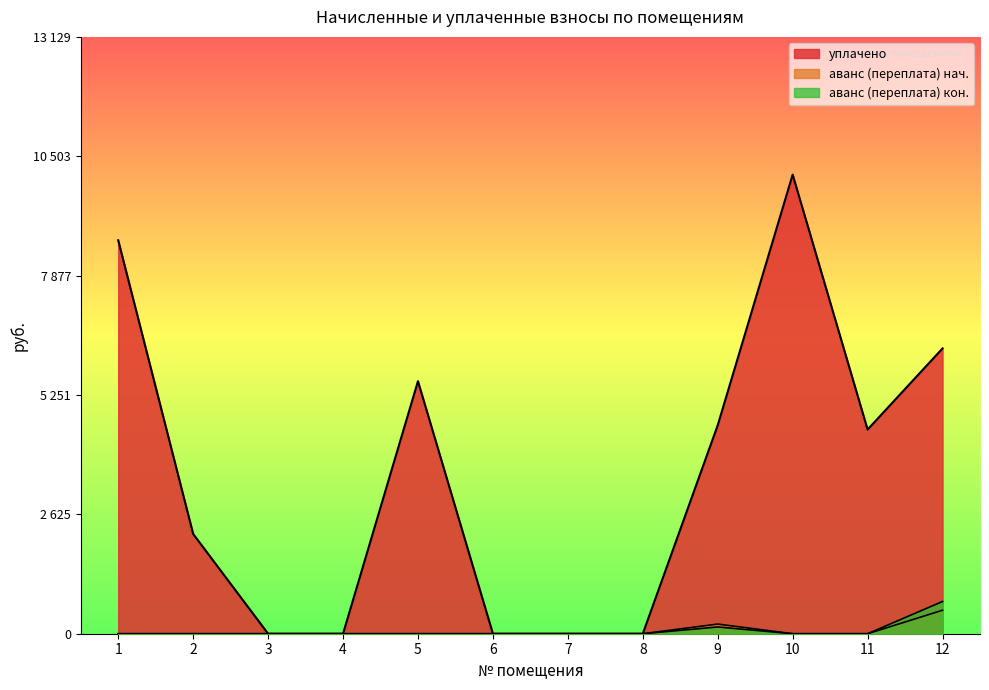

True or false: аванс (переплата) 2 and аванс (переплата) intersect in this chart.

False